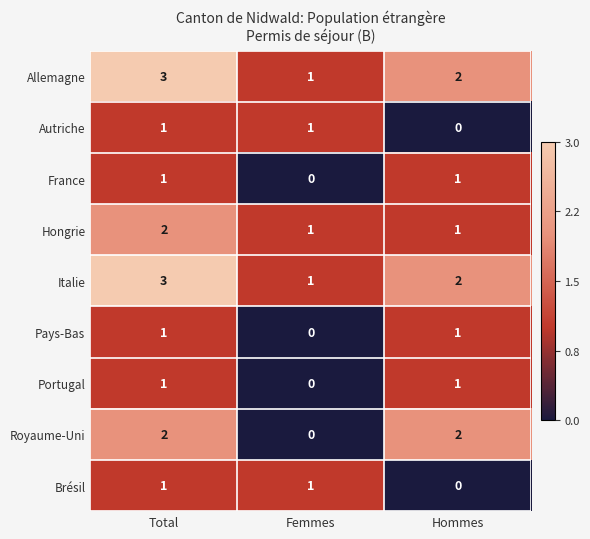

The value of Pays-Bas at Total is 1. True or false?

True